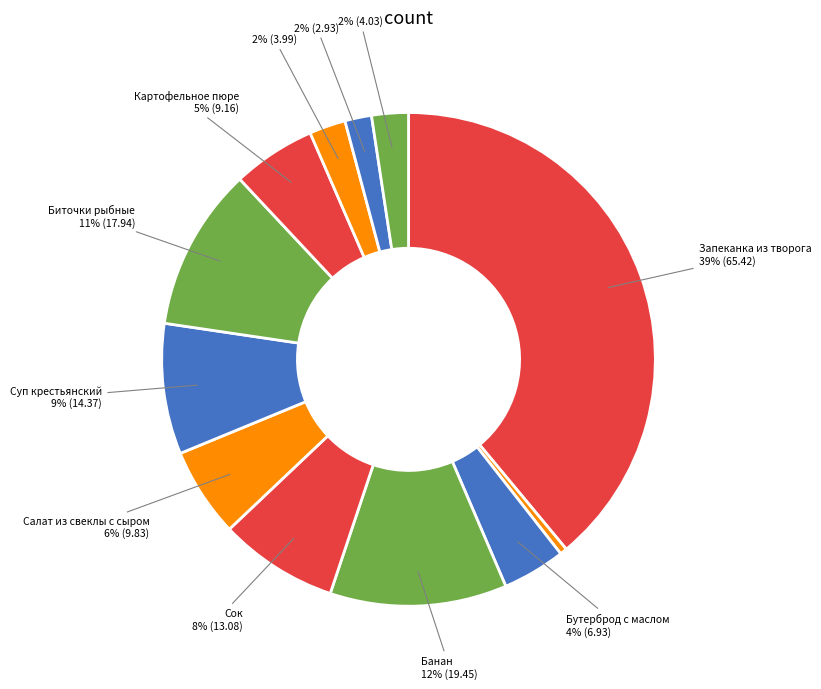

To the nearest percent, what is the difference between the largest and smallest slice percentages?

38%